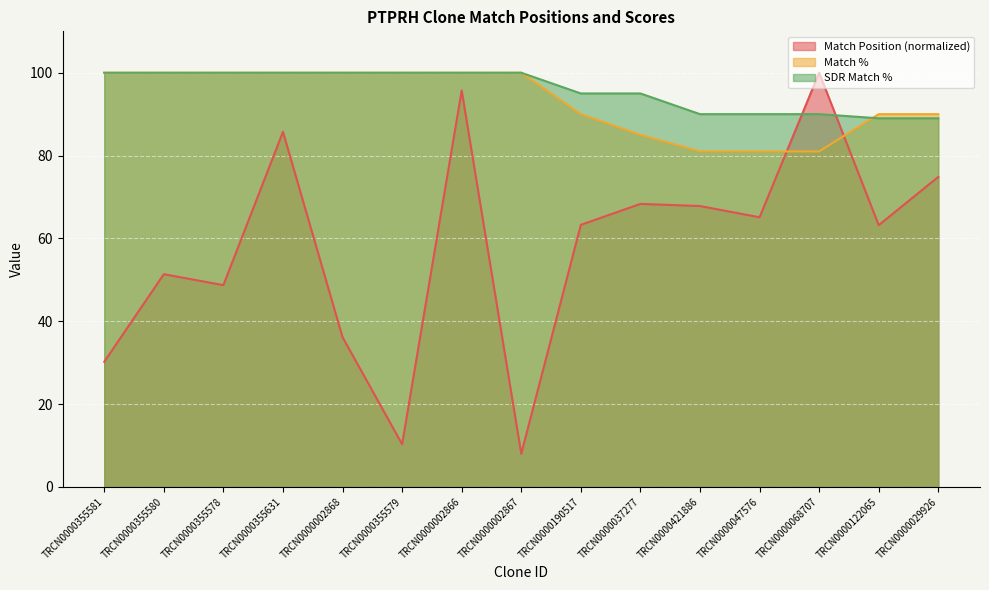

How many categories are shown in the chart?

15